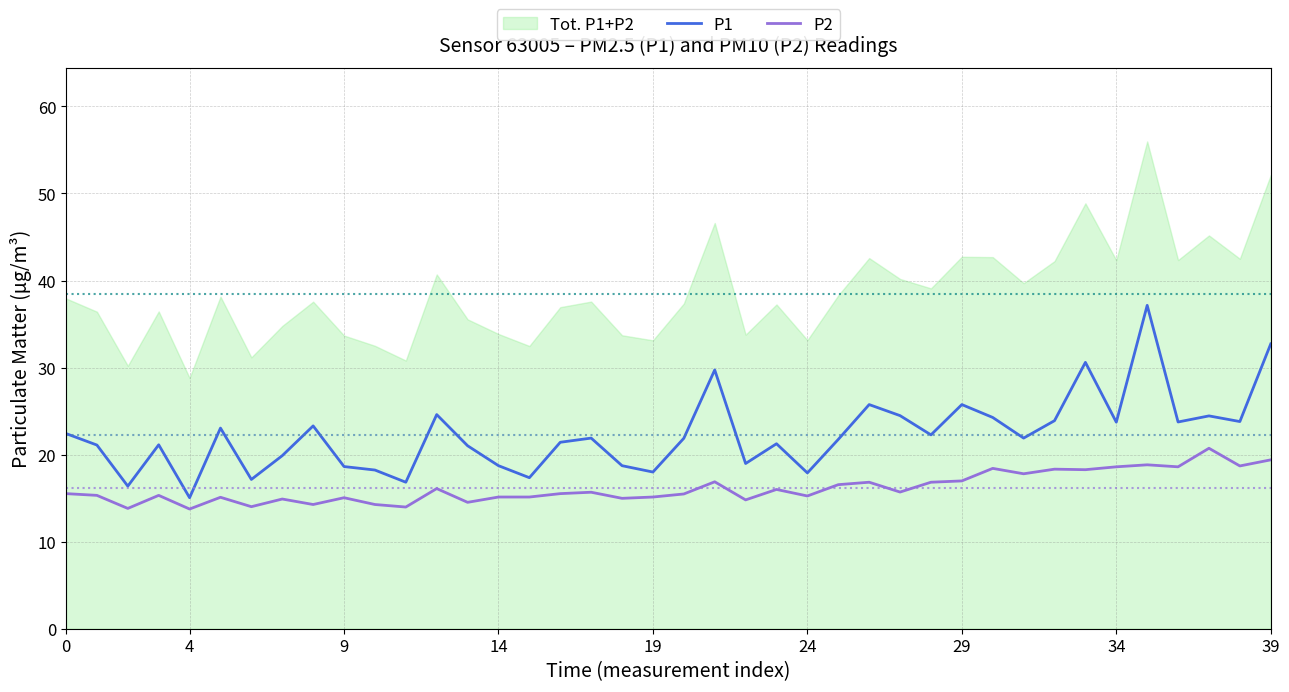

True or false: P1 and P2 intersect in this chart.

False